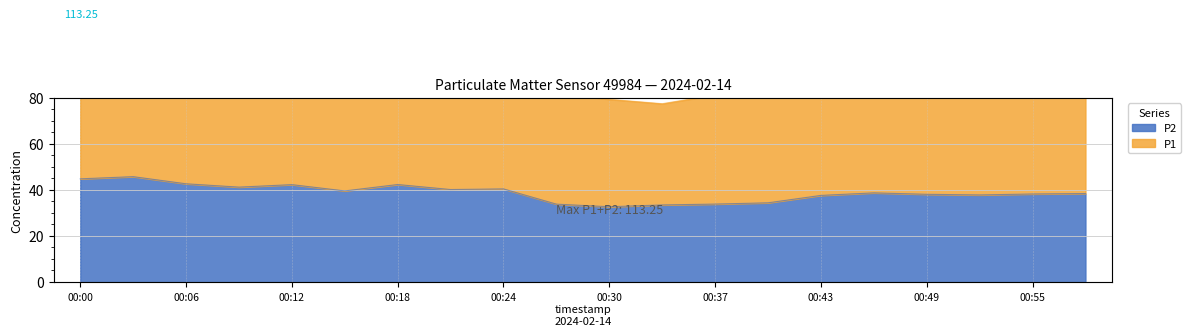

What is the average value of the P1 series?

93.0